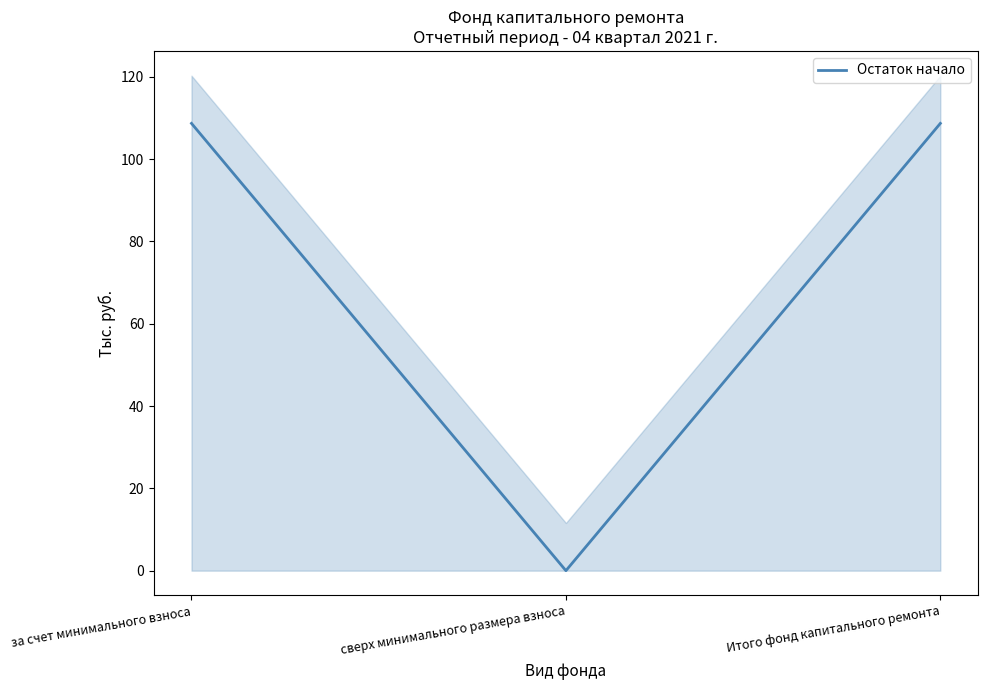

What is the sum of the values at Итого фонд капитального ремонта and за счет минимального взноса?

217.4